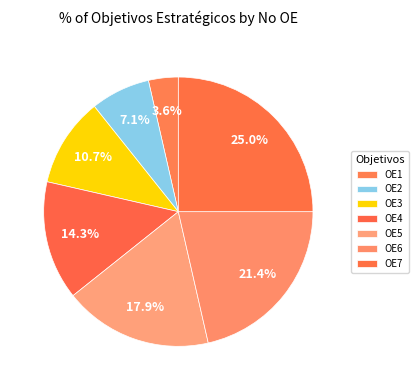

Count the number of slices in the pie.

7